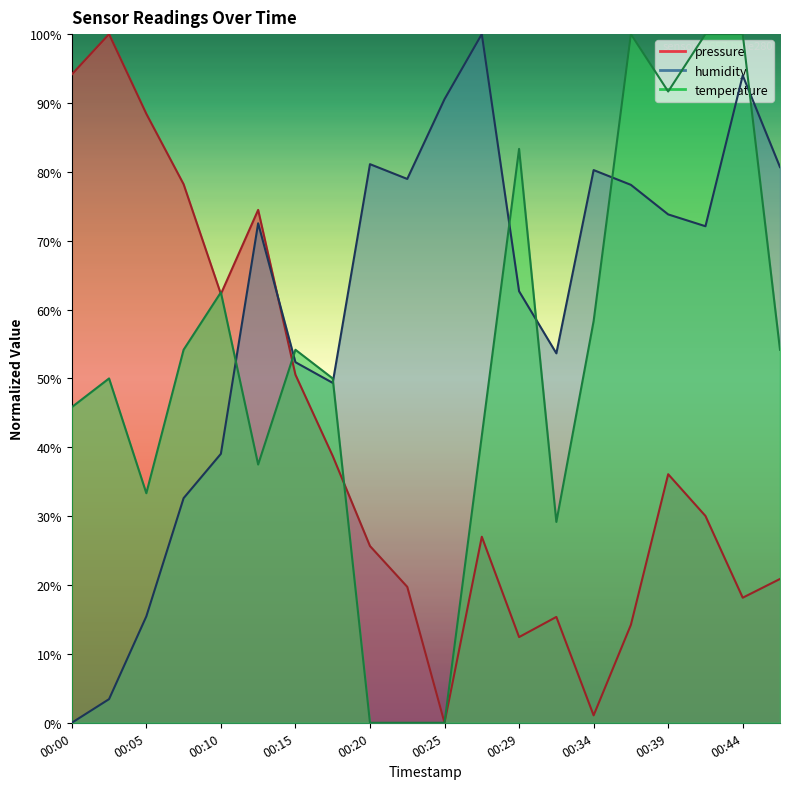

Rank the series by their average value, from highest to lowest.

humidity, temperature, pressure